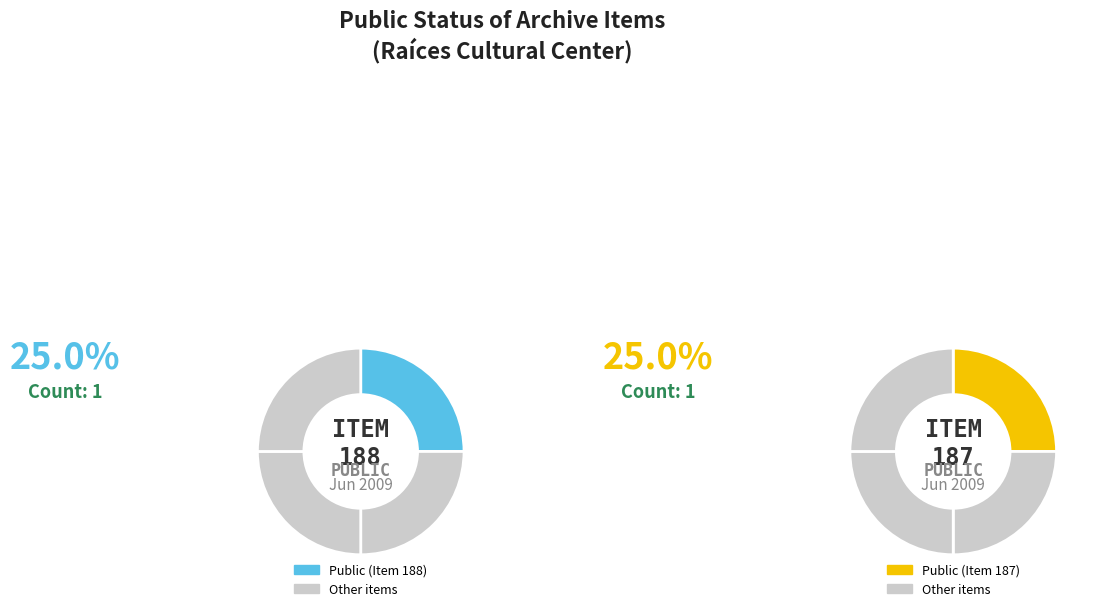

What is the difference between the highest and lowest values at Item 187?

1